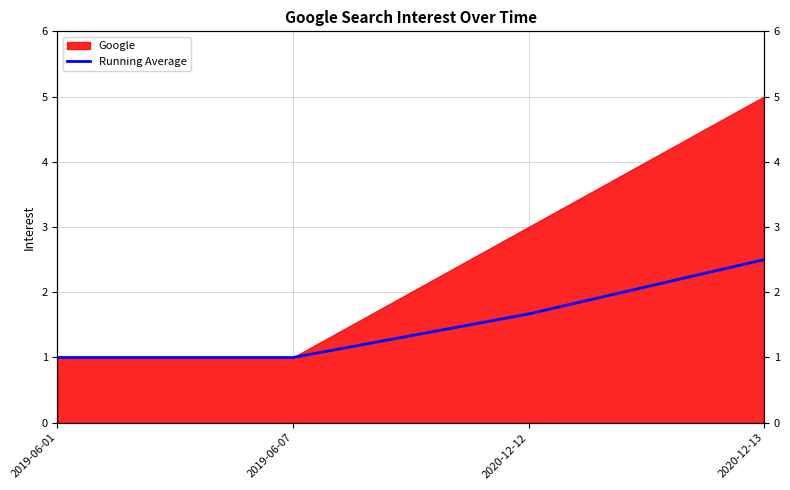

Reading right to left, extract all data points from this chart.

2.5	1.7	1.0	1.0